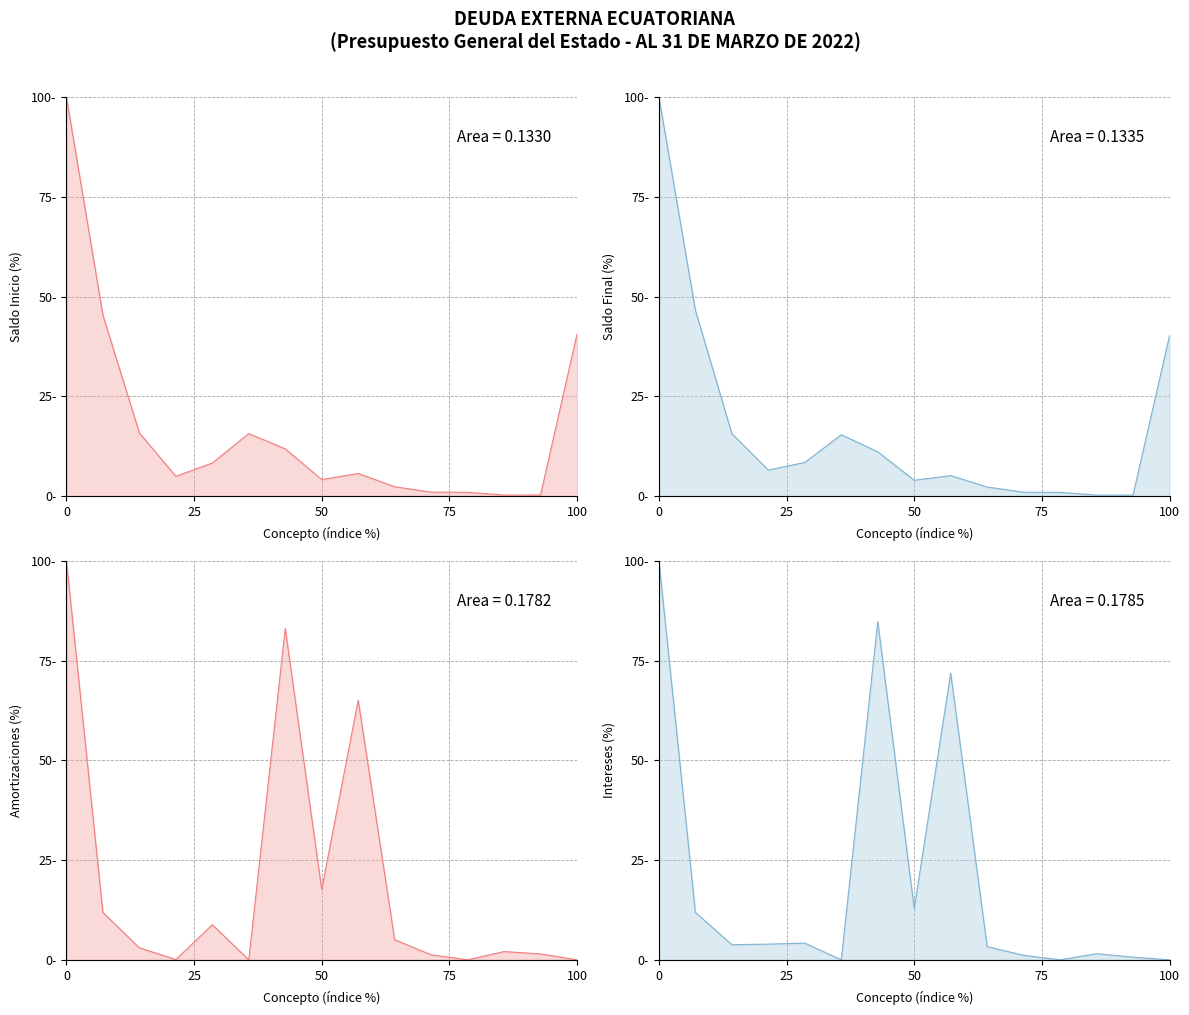

Which series has the largest total across all categories?

INTERESES line